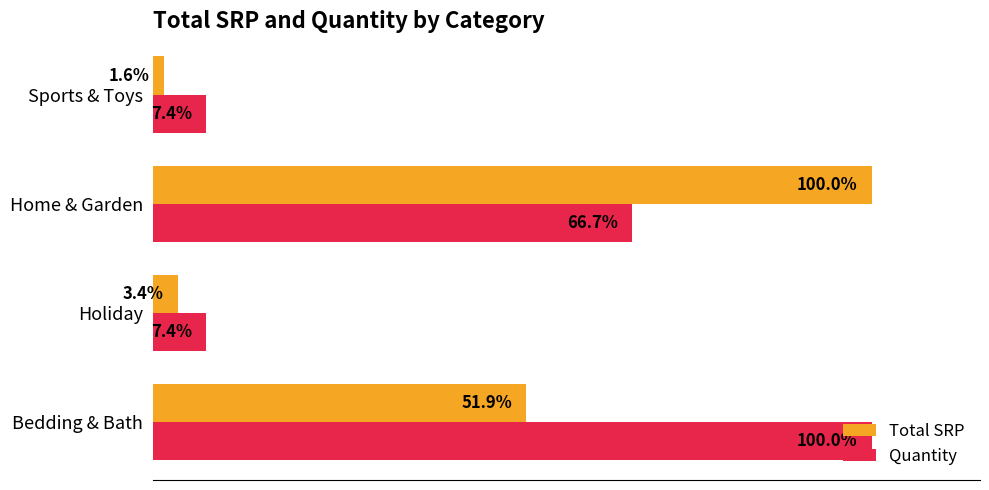

Rank the series by their average value, from highest to lowest.

Quantity, Total SRP